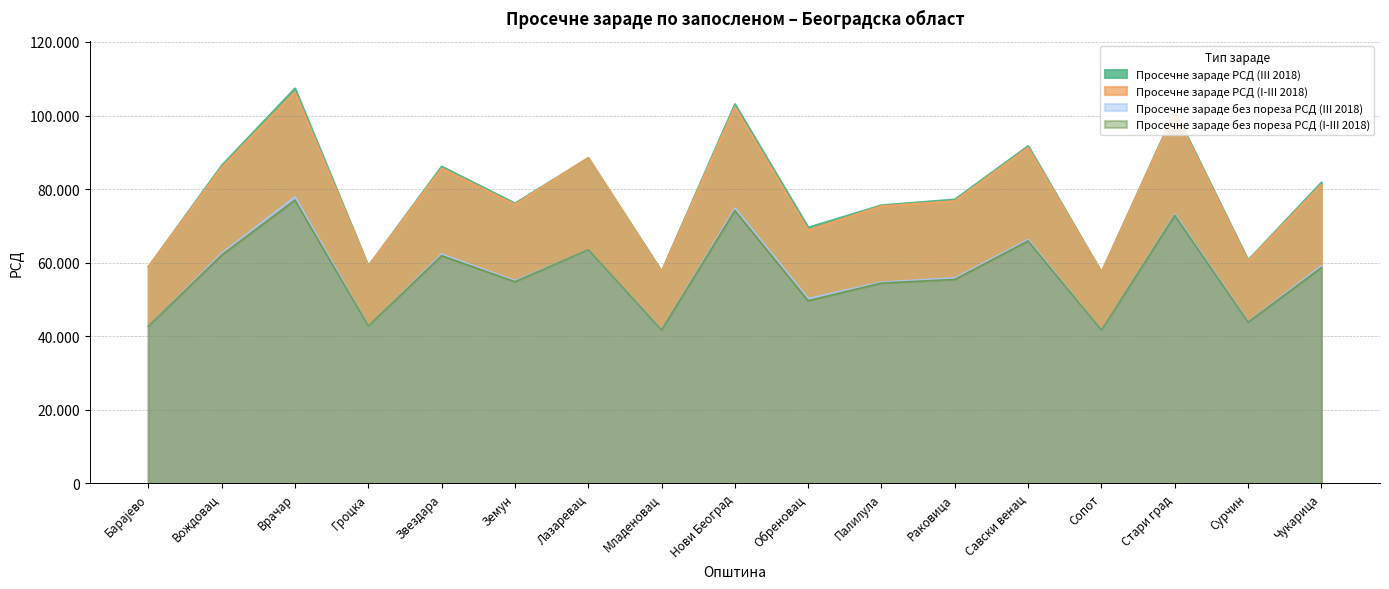

List the series in order of their peak value, lowest first.

Просечне зараде без пореза РСД (I-III 2018), Просечне зараде без пореза РСД (III 2018), Просечне зараде РСД (I-III 2018), Просечне зараде РСД (III 2018)